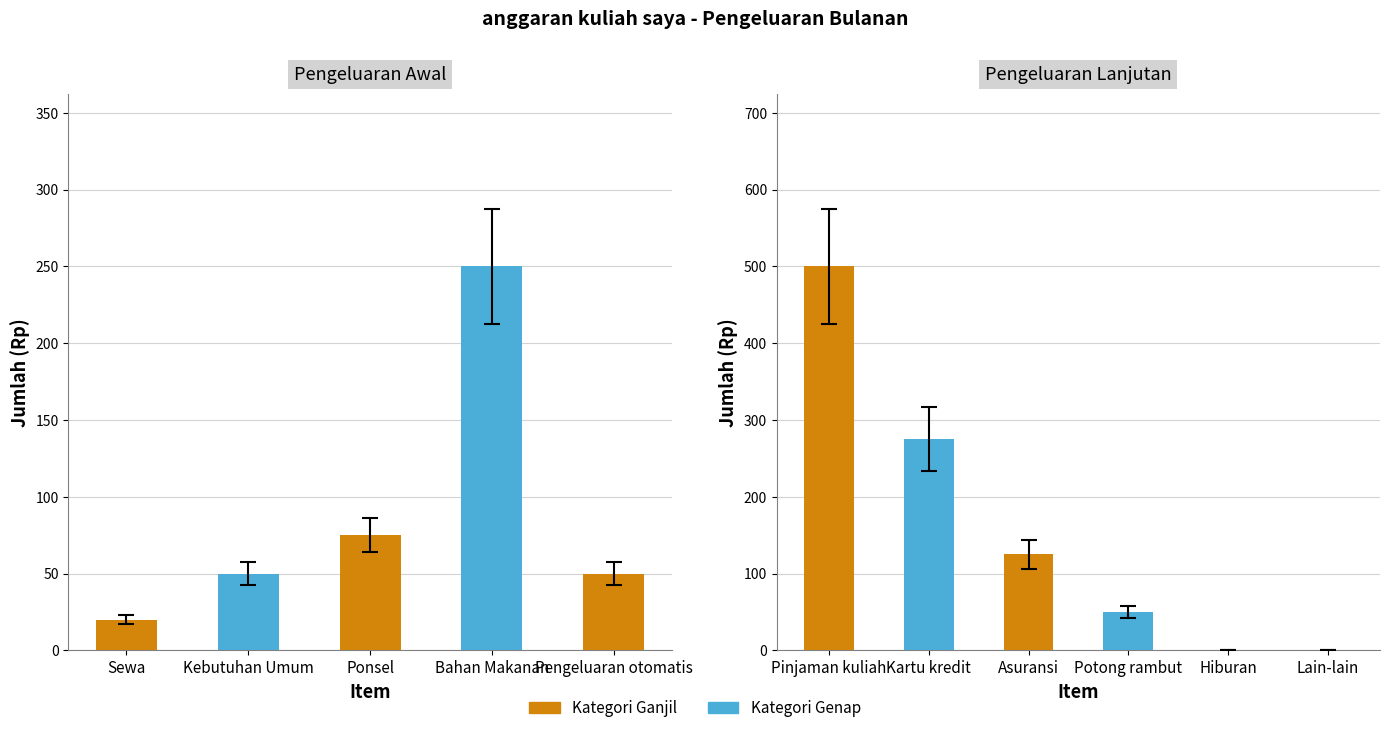

Which category has the lowest value across all series?

Hiburan